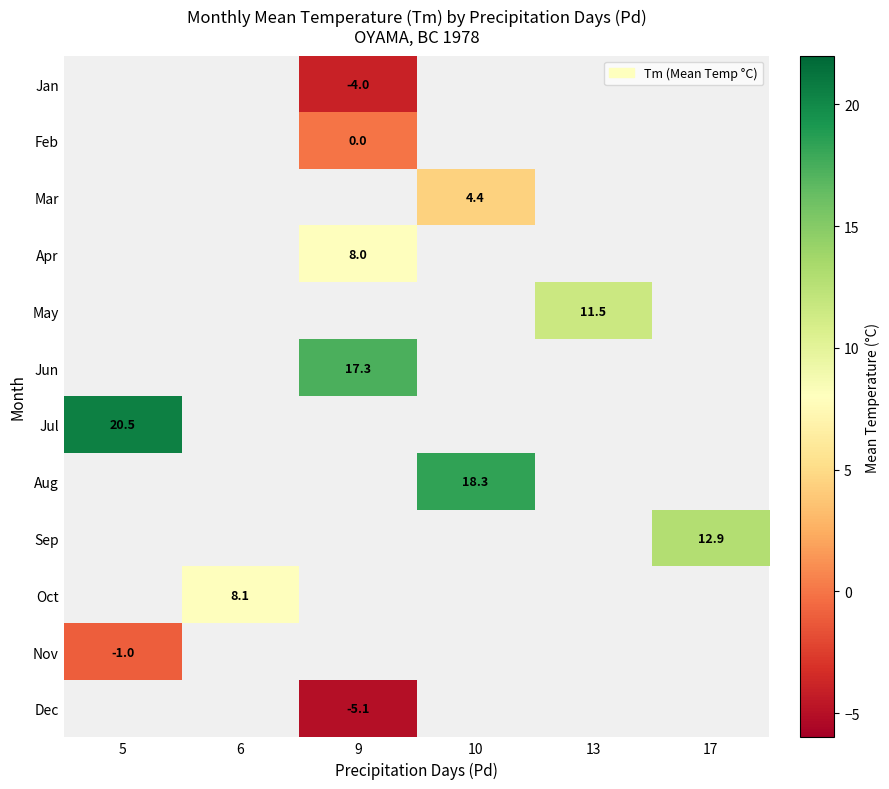

Is the value of Jan at 9 greater than the value of Dec at 9?

Yes